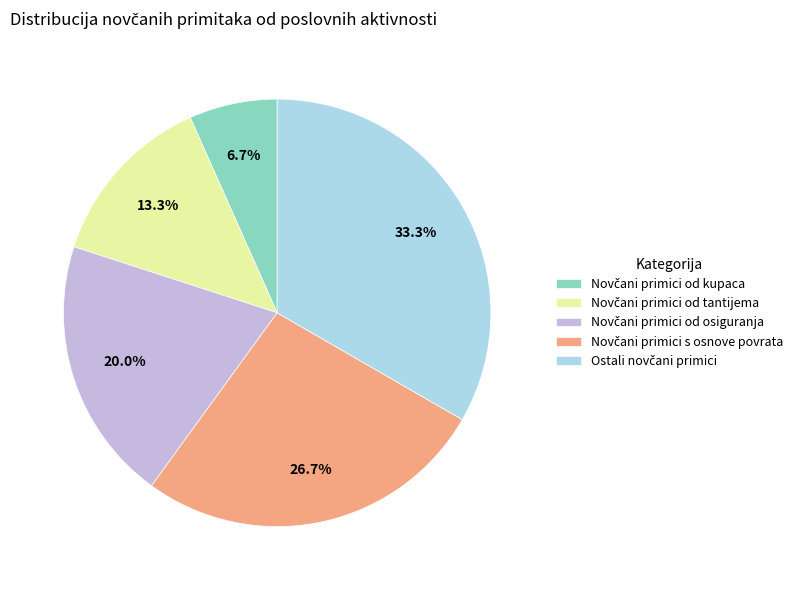

Does any single category account for the majority?

No